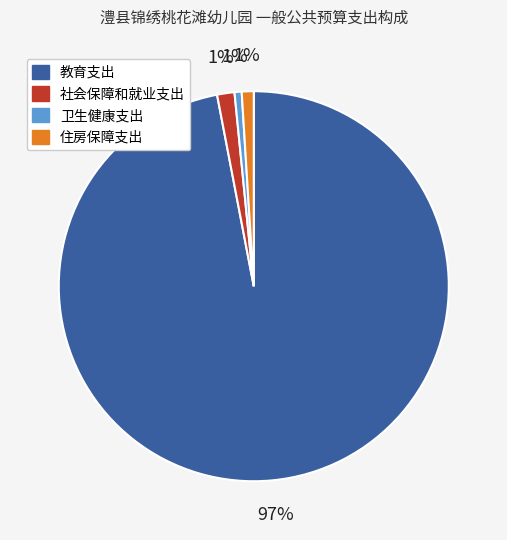

The 住房保障支出 slice represents 1% of the pie. True or false?

True